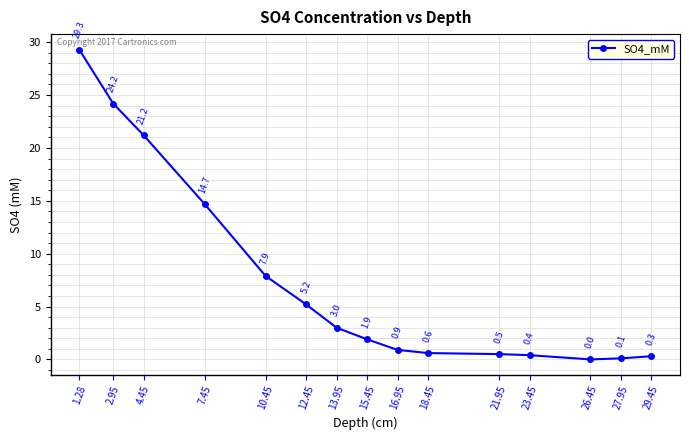

Reading right to left, extract all data points from this chart.

0.3	0.1	0.0	0.4	0.5	0.6	0.9	1.9	3.0	5.2	7.9	14.7	21.2	24.2	29.3